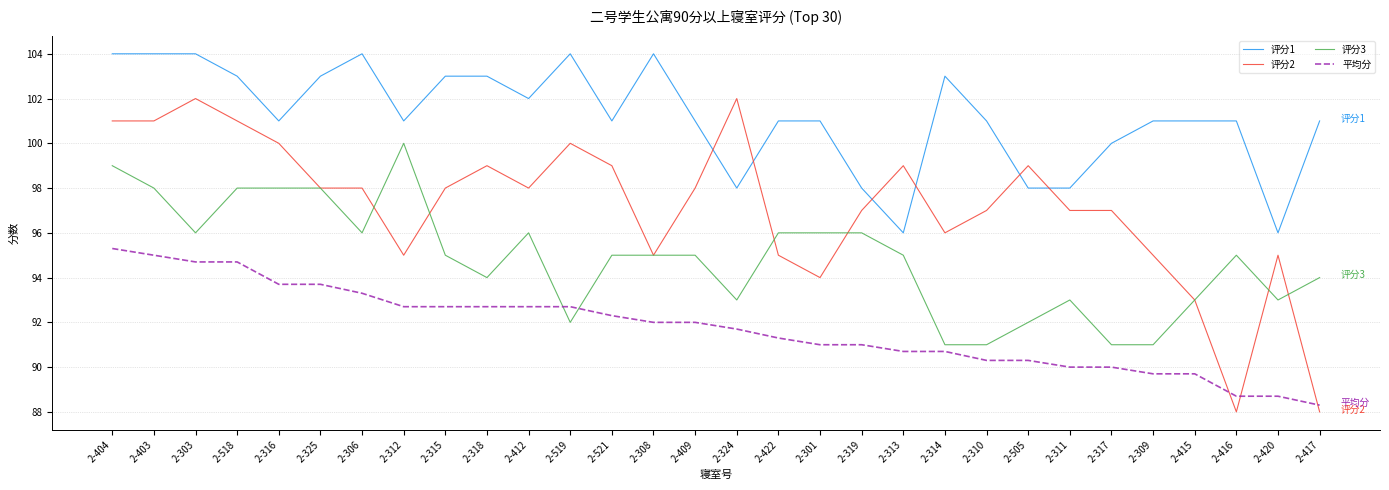

What position from the left is 2-417?

30